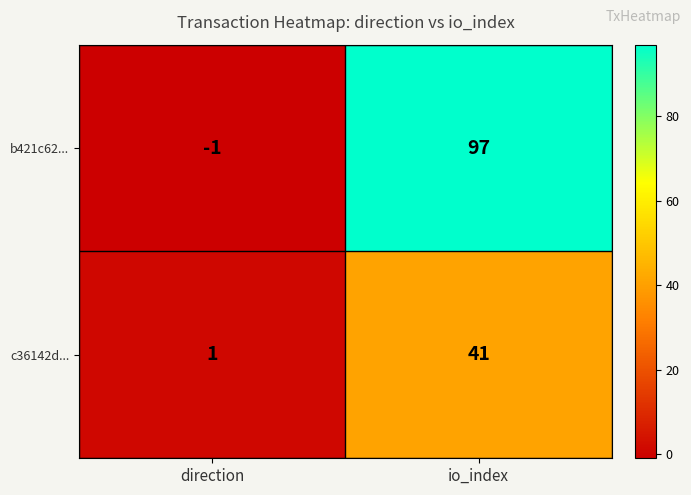

True or false: c36142d... has a value of 27 at io_index.

False